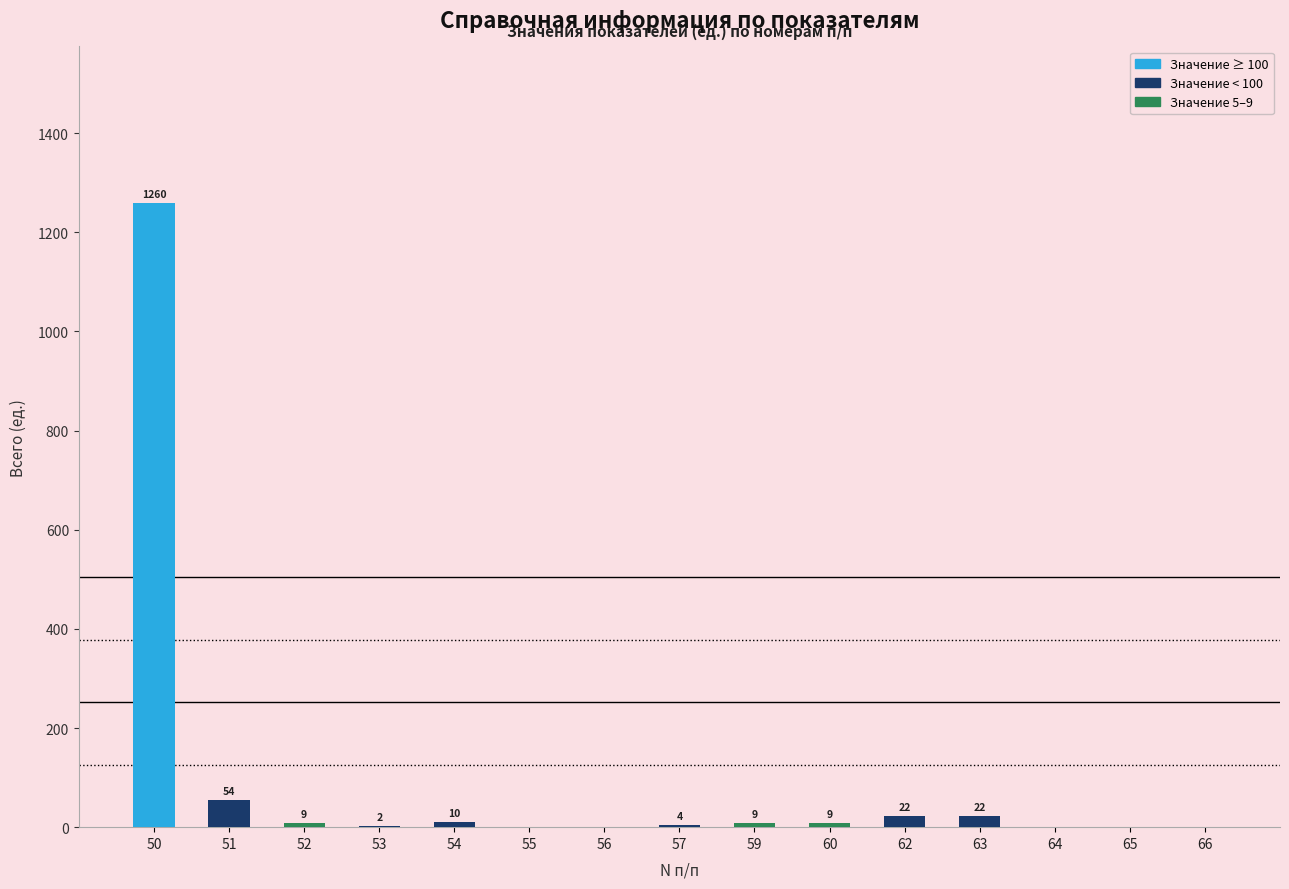

Read the value at 63.

22